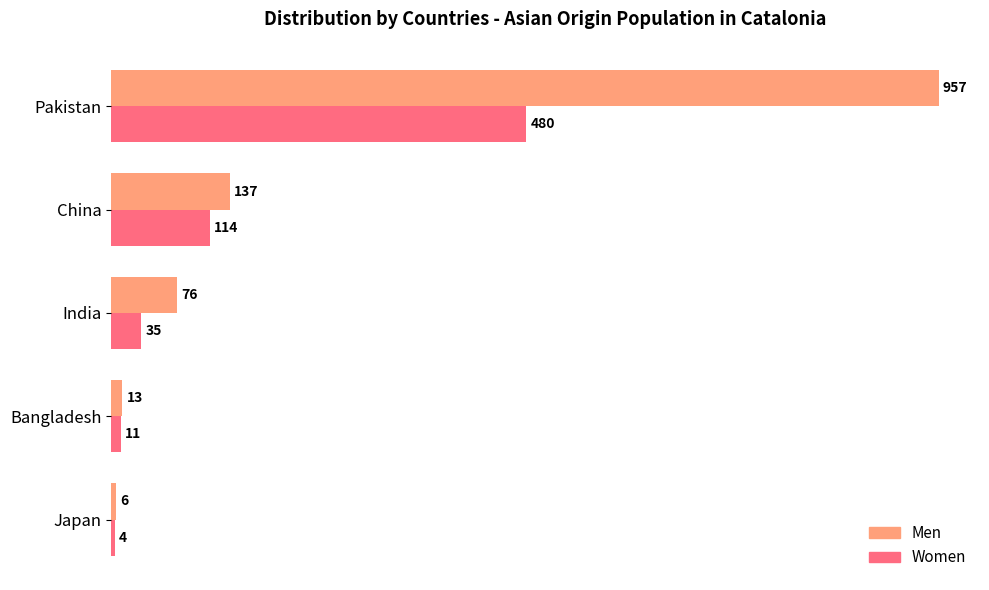

Which series has the largest range (max minus min)?

Men